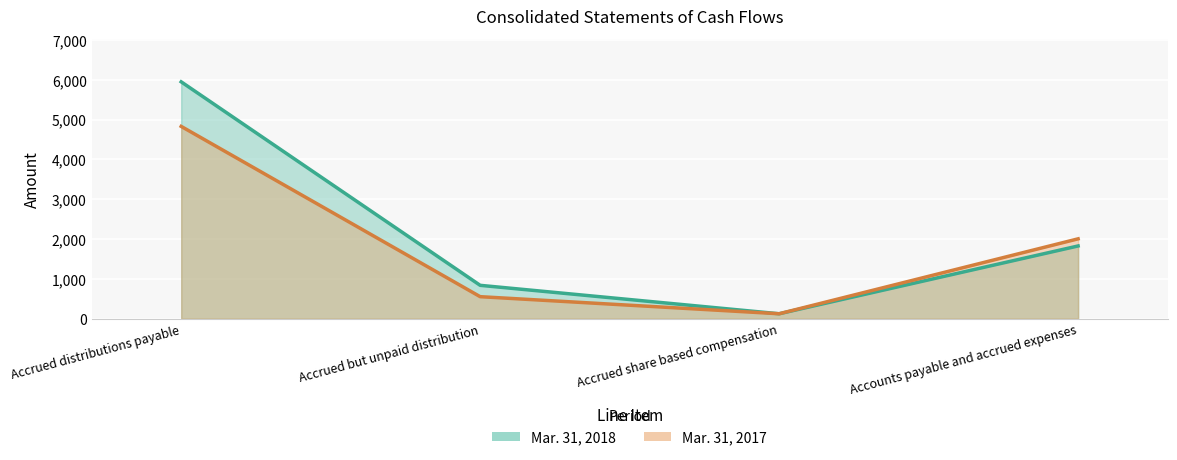

What is the difference between the Mar. 31, 2018 values at Accrued distributions payable and Accrued but unpaid distribution?

5111